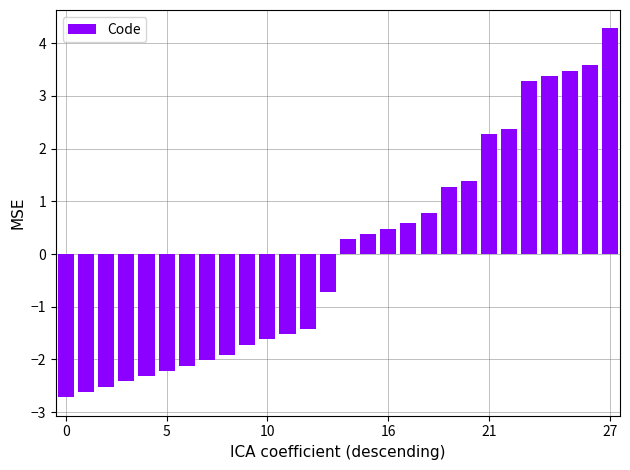

What is the value of the 1st bar from the left?

-2.7